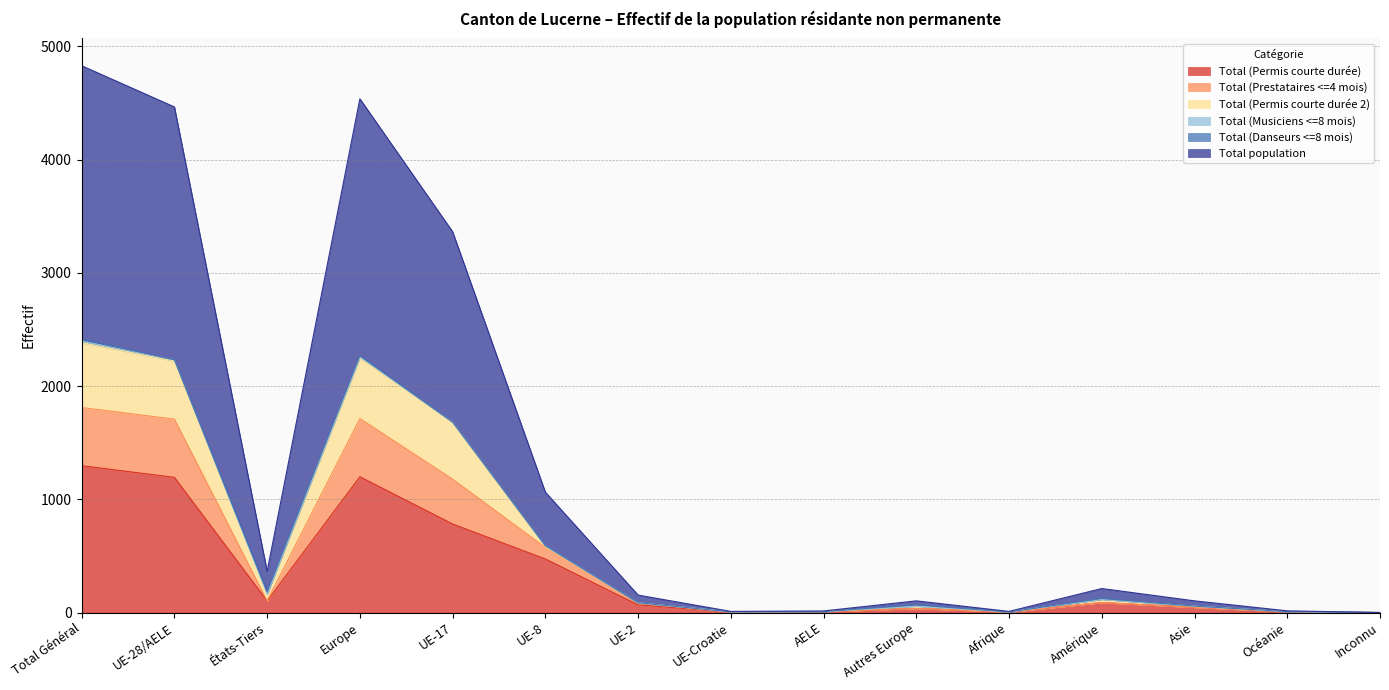

The value of Total (Prestataires <=4 mois) at UE-Croatie is 9. True or false?

False